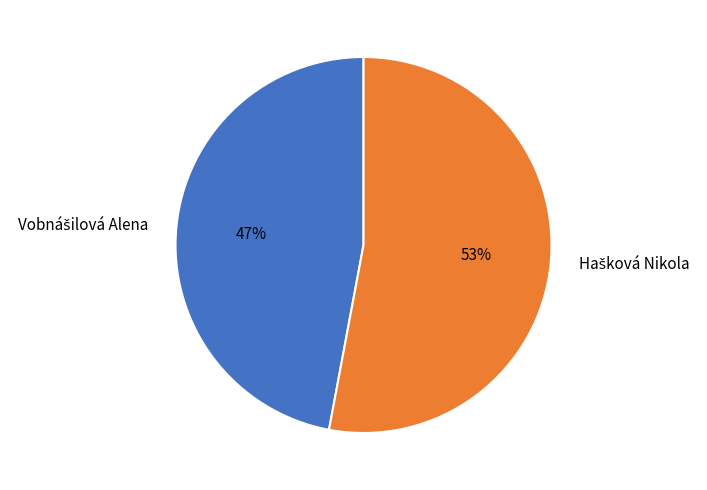

Is there a majority slice in this chart?

Yes